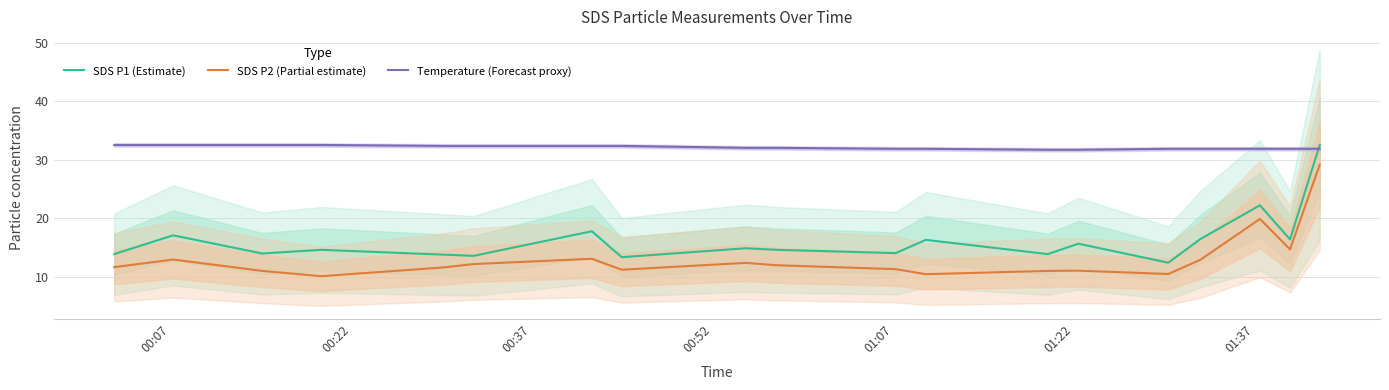

What is the maximum value for Temperature (Forecast proxy)?

32.5